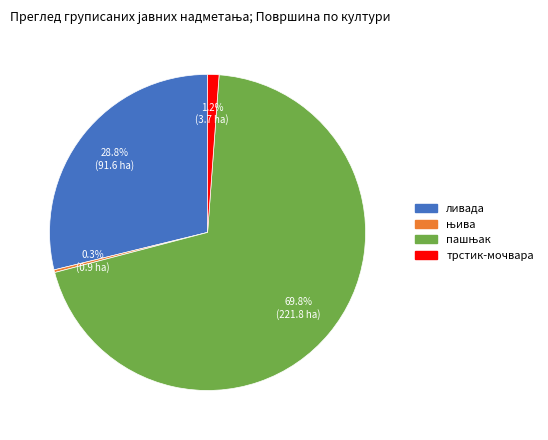

To the nearest percent, what is the difference between the largest and smallest slice percentages?

69%